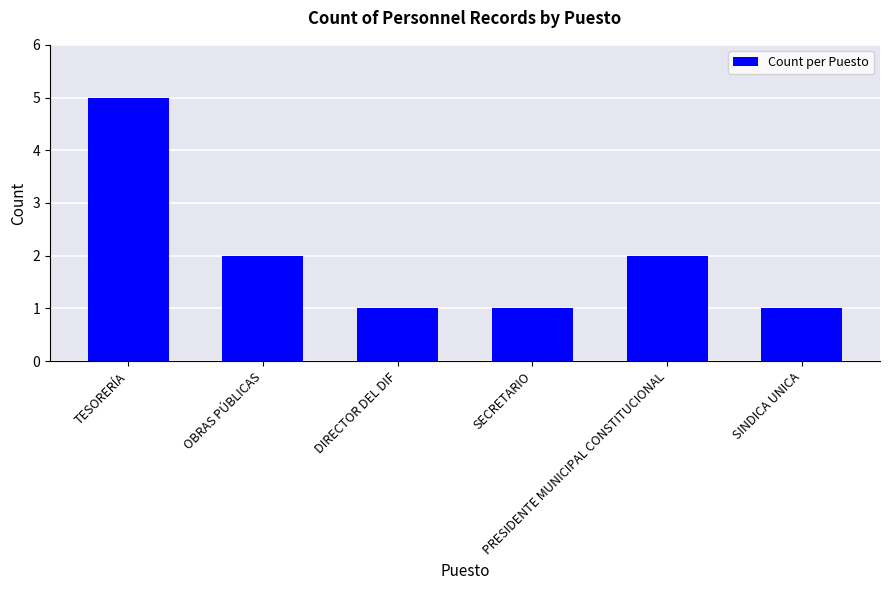

What is the greatest value displayed?

5